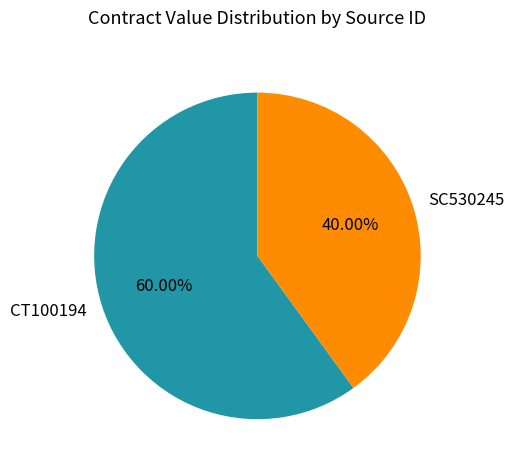

Count the number of slices in the pie.

2